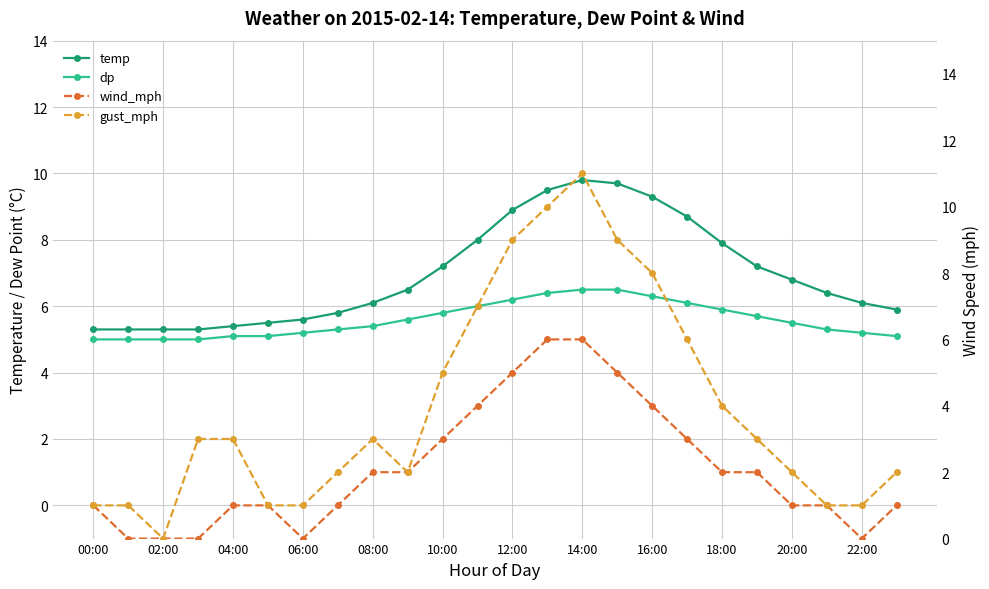

Reading right to left, what are all the values shown in this chart?

temp: 5.9	6.1	6.4	6.8	7.2	7.9	8.7	9.3	9.7	9.8	9.5	8.9	8.0	7.2	6.5	6.1	5.8	5.6	5.5	5.4	5.3	5.3	5.3	5.3
dp: 5.1	5.2	5.3	5.5	5.7	5.9	6.1	6.3	6.5	6.5	6.4	6.2	6.0	5.8	5.6	5.4	5.3	5.2	5.1	5.1	5.0	5.0	5.0	5.0
wind_mph: 1.0	0.0	1.0	1.0	2.0	2.0	3.0	4.0	5.0	6.0	6.0	5.0	4.0	3.0	2.0	2.0	1.0	0.0	1.0	1.0	0.0	0.0	0.0	1.0
gust_mph: 2.0	1.0	1.0	2.0	3.0	4.0	6.0	8.0	9.0	11.0	10.0	9.0	7.0	5.0	2.0	3.0	2.0	1.0	1.0	3.0	3.0	0.0	1.0	1.0